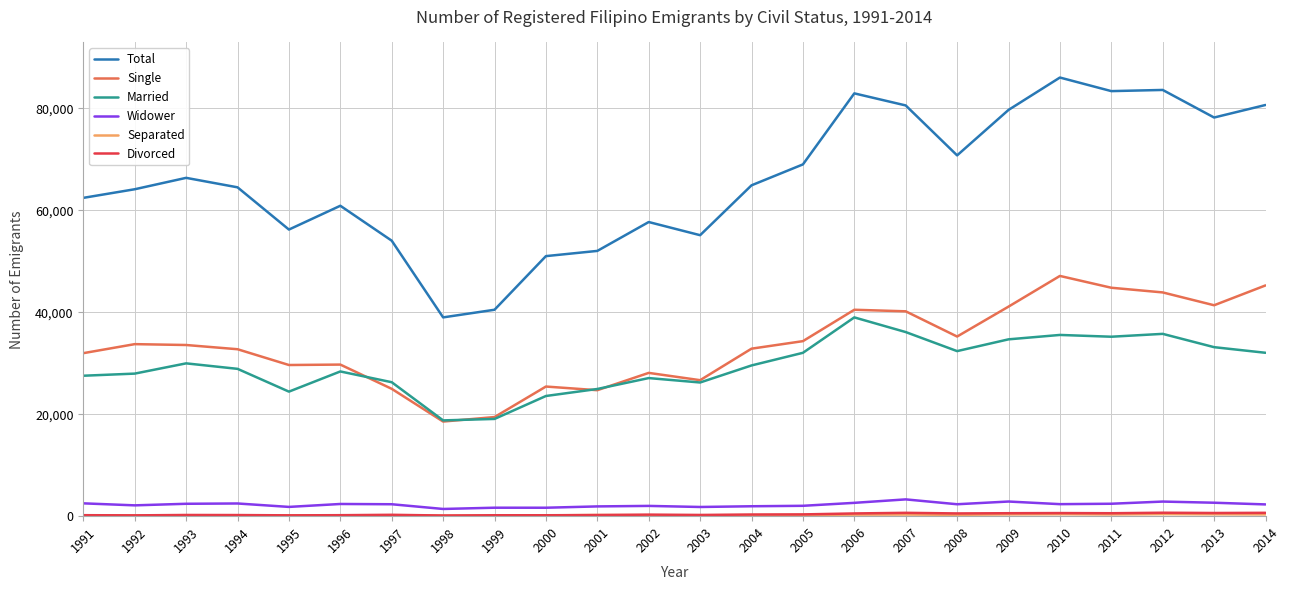

Which series has the widest spread of values?

Total